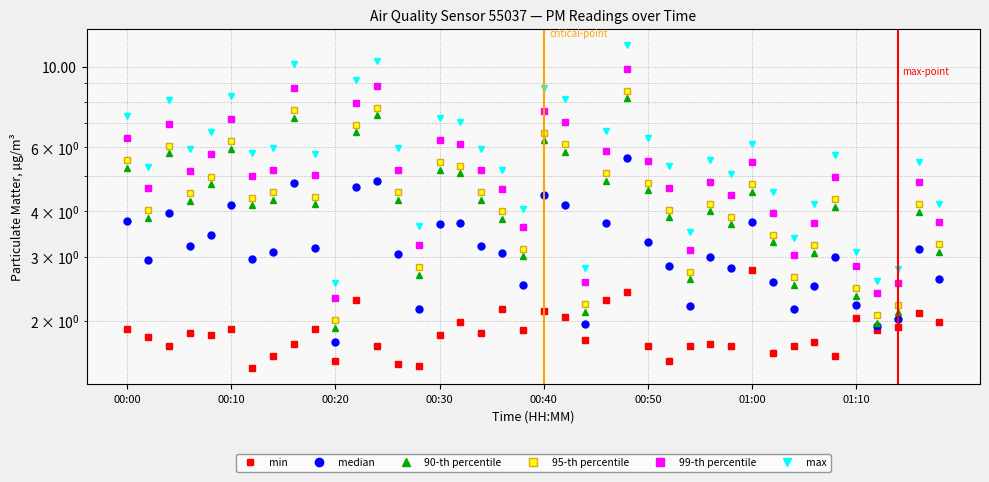

True or false: median and 99-th percentile intersect in this chart.

False